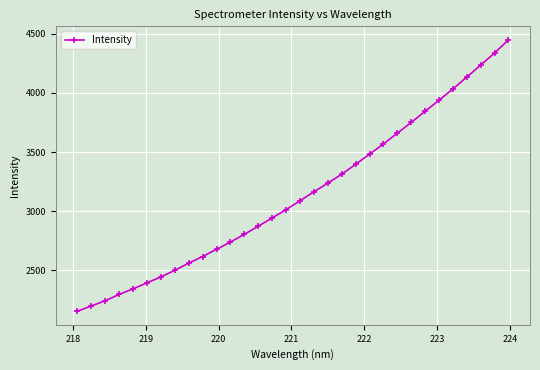

What is the value of the 27th point from the left?

3937.8